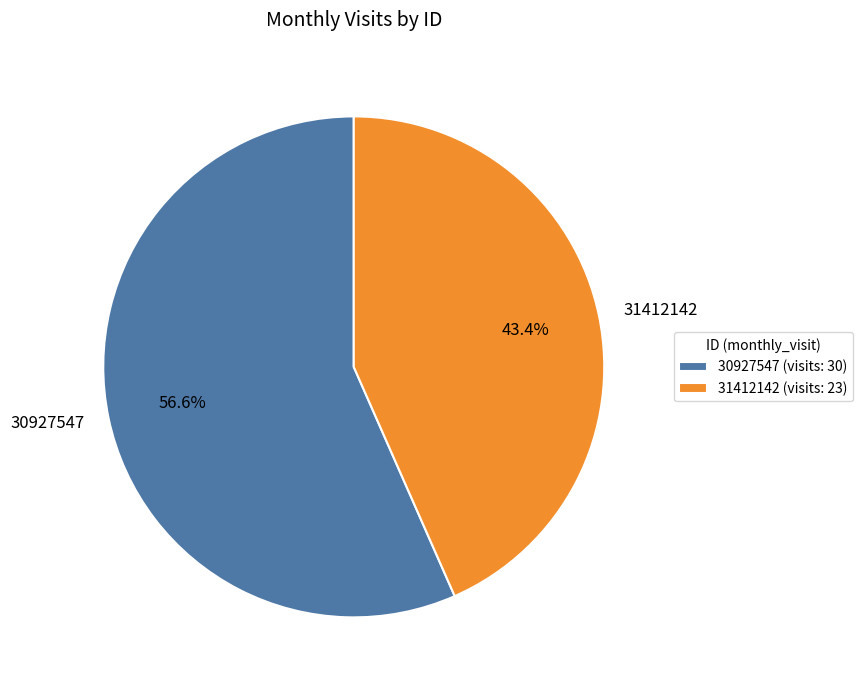

To the nearest percent, what is the combined percentage of 30927547 and 31412142?

100%